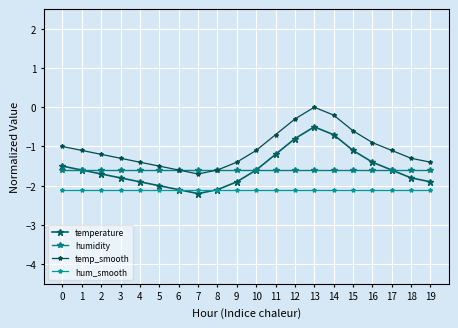

List the labels in order of temp_smooth value, largest first.

13, 14, 12, 15, 11, 16, 0, 1, 10, 17, 2, 3, 18, 4, 9, 19, 5, 6, 8, 7